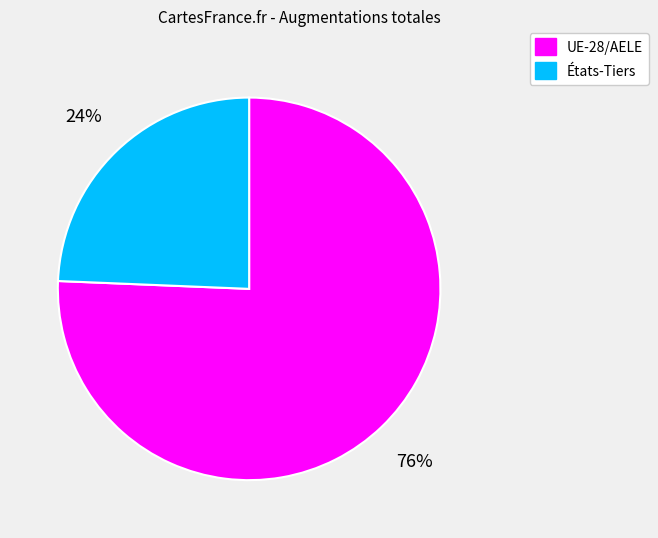

How many slices are in this pie chart?

2